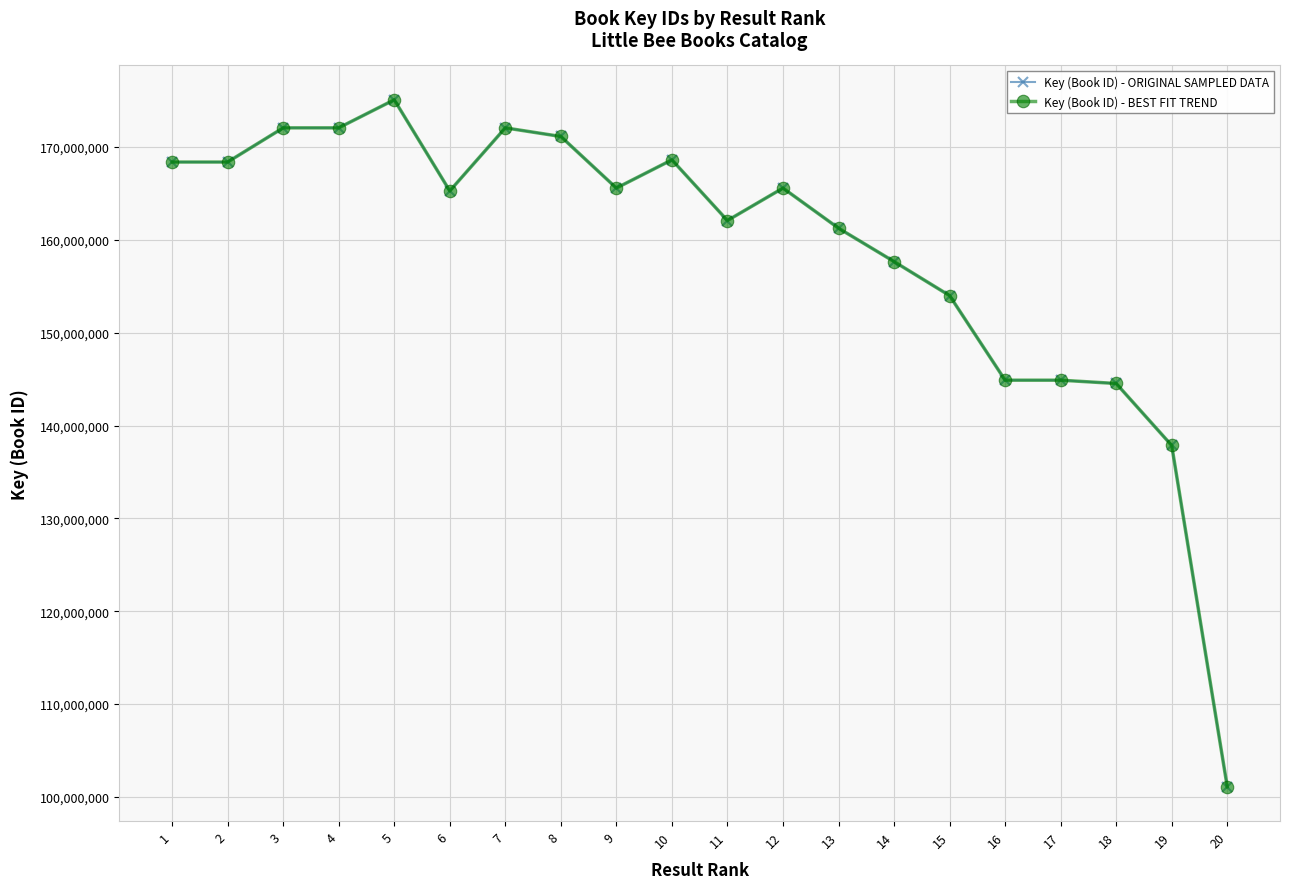

Reading left to right, what are all the values shown in this chart?

Key (Book ID) - ORIGINAL SAMPLED DATA: 168377479	168377518	172058882	172058922	175081481	165267189	172058961	171129454	165573282	168614431	162078421	165573322	161253627	157659548	153994451	144883418	144883459	144527071	137851869	101099670
Key (Book ID) - BEST FIT TREND: 168377479	168377518	172058882	172058922	175081481	165267189	172058961	171129454	165573282	168614431	162078421	165573322	161253627	157659548	153994451	144883418	144883459	144527071	137851869	101099670